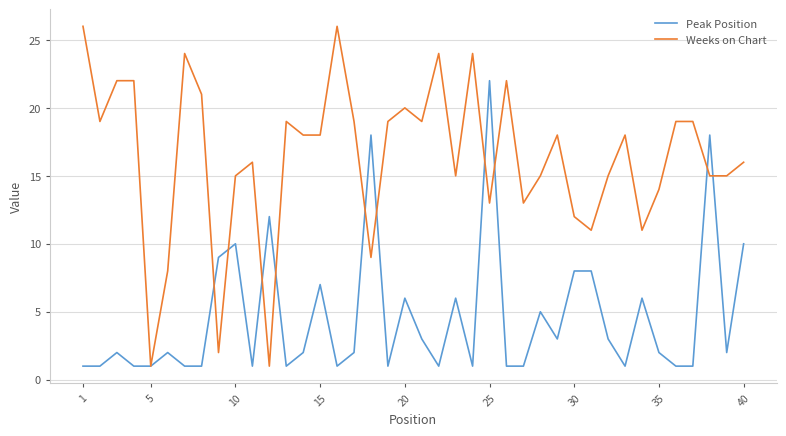

True or false: Weeks on Chart and Peak Position cross at least once.

True